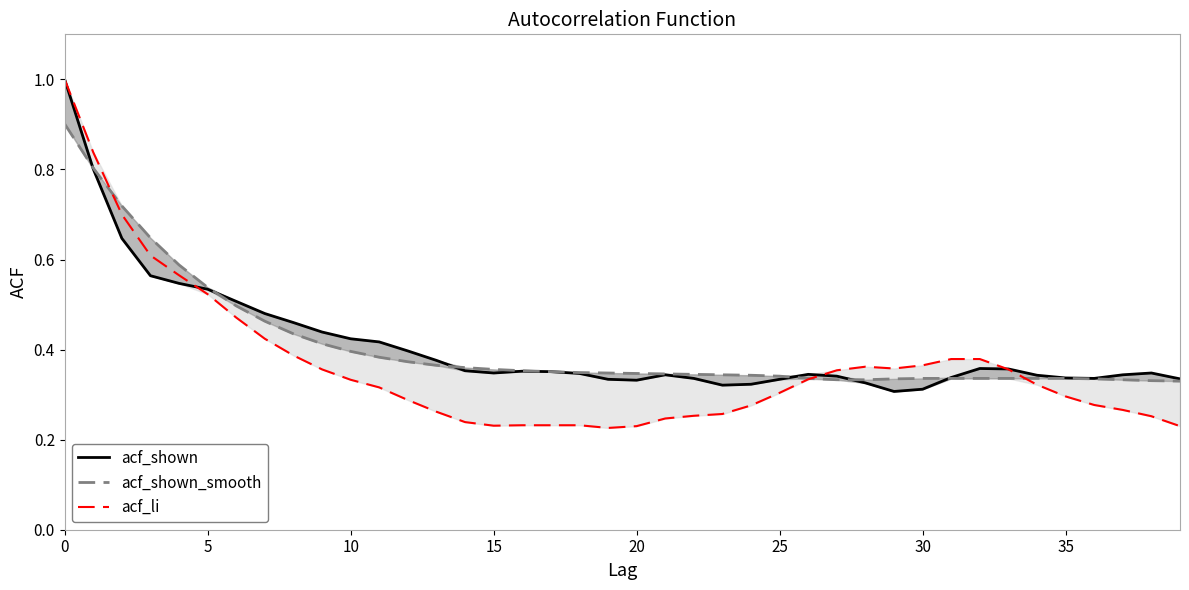

Does the chart have visible grid lines?

No